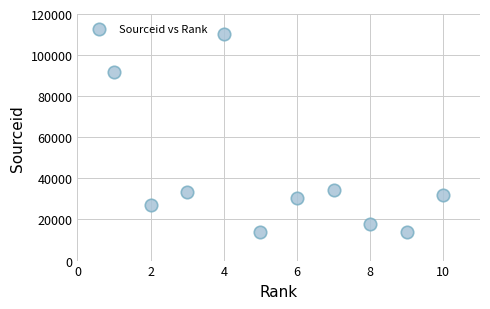

What is the average Y value?

40478